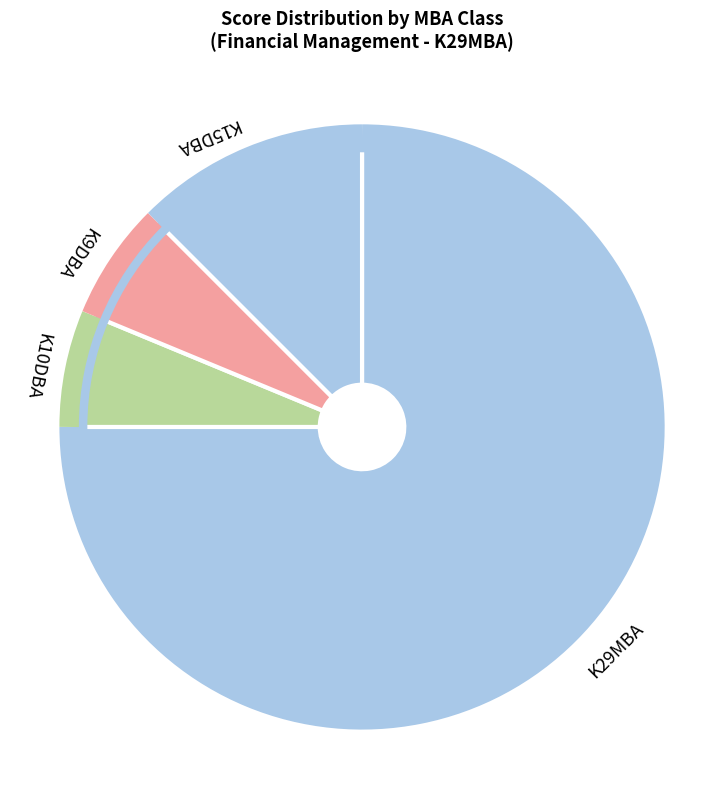

True or false: K10DBA accounts for 6% of the total.

True